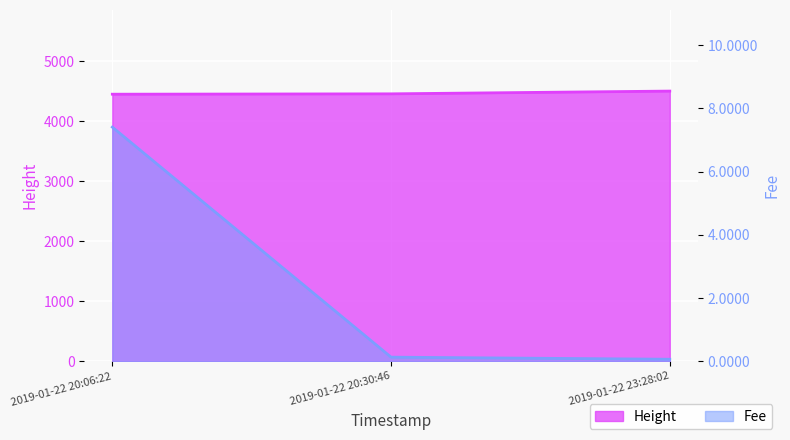

Reading left to right, what are all the values shown in this chart?

Fee: 7.4	0.1	0.1
Height: 4453.0	4459.0	4505.0